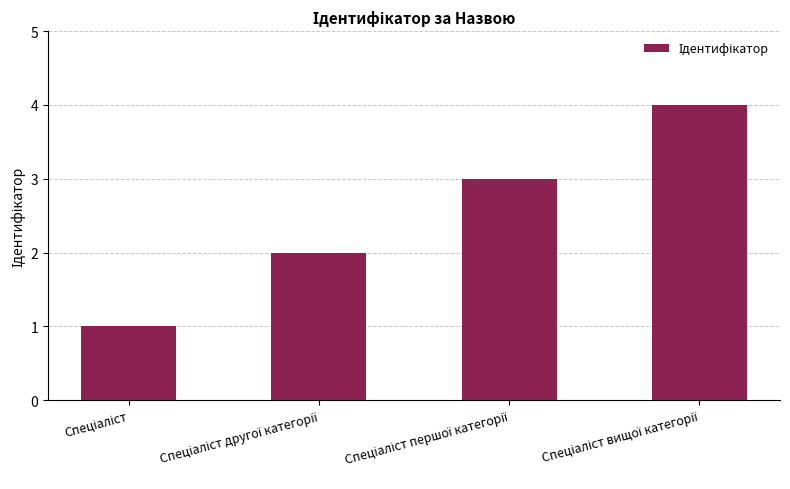

What is the sum of all values?

10